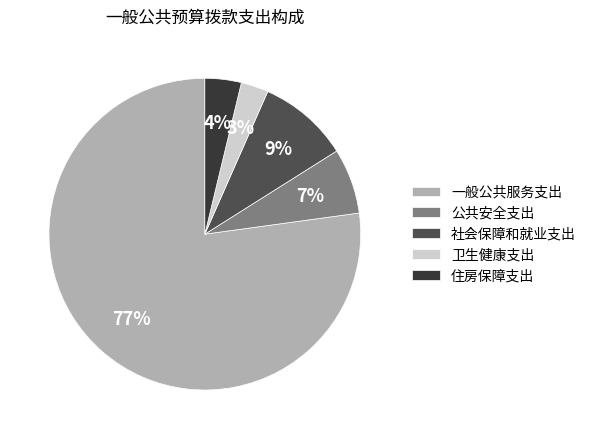

What percentage is the 一般公共服务支出 slice, to the nearest percent?

77%